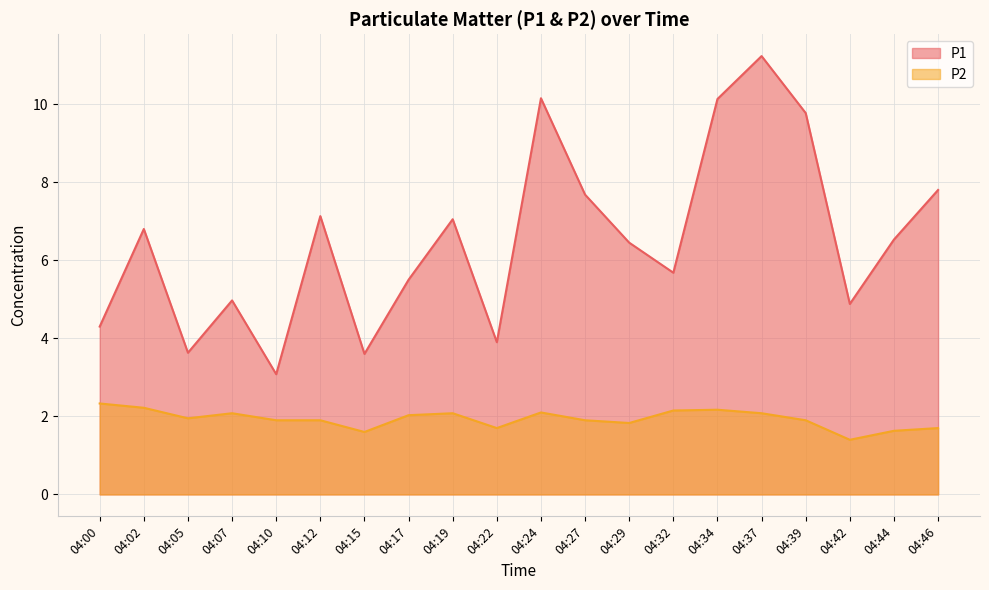

The value of P2 at 04:17 is 2.0. True or false?

True